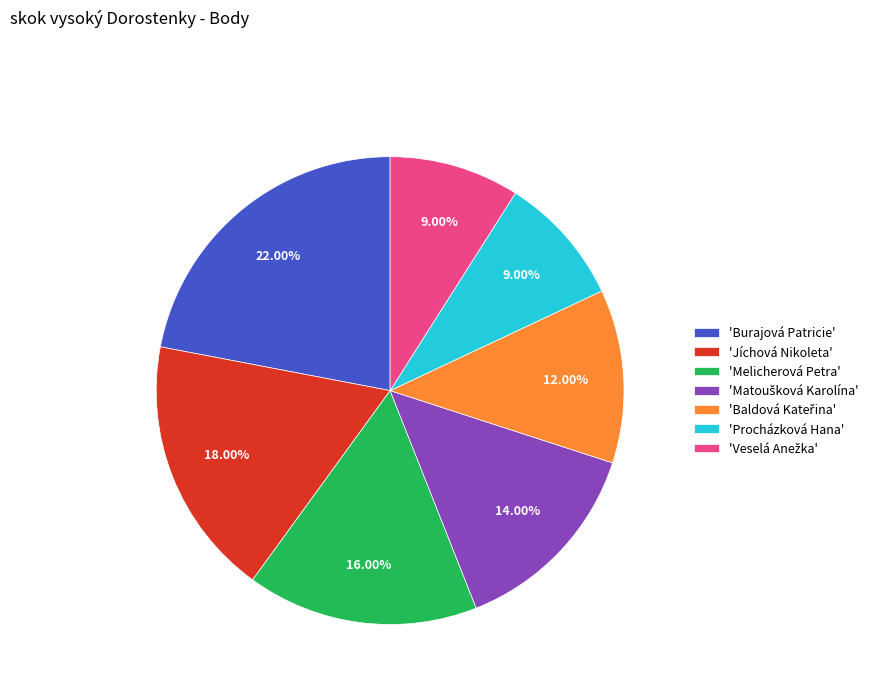

Which category has the biggest portion of the pie?

'Burajová Patricie'